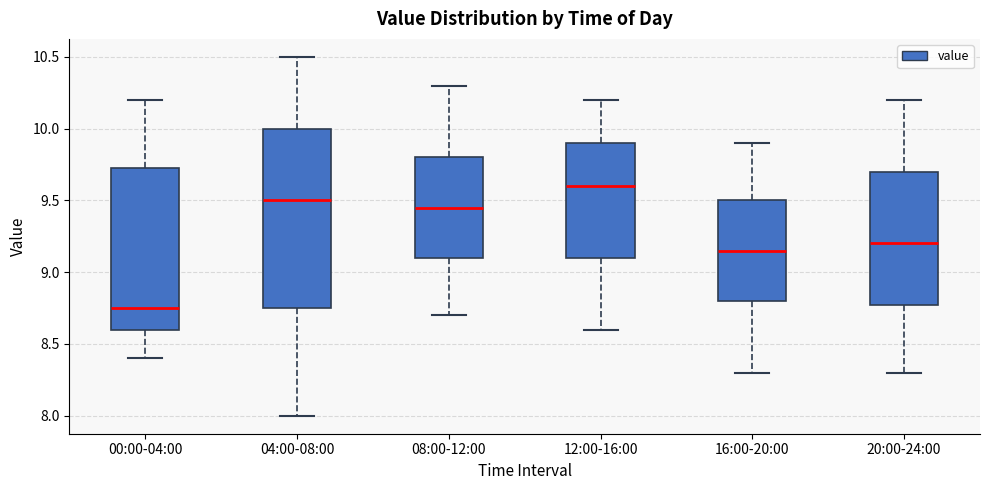

Comparing the boxes themselves (not the whiskers), which one is the tallest?

04:00-08:00